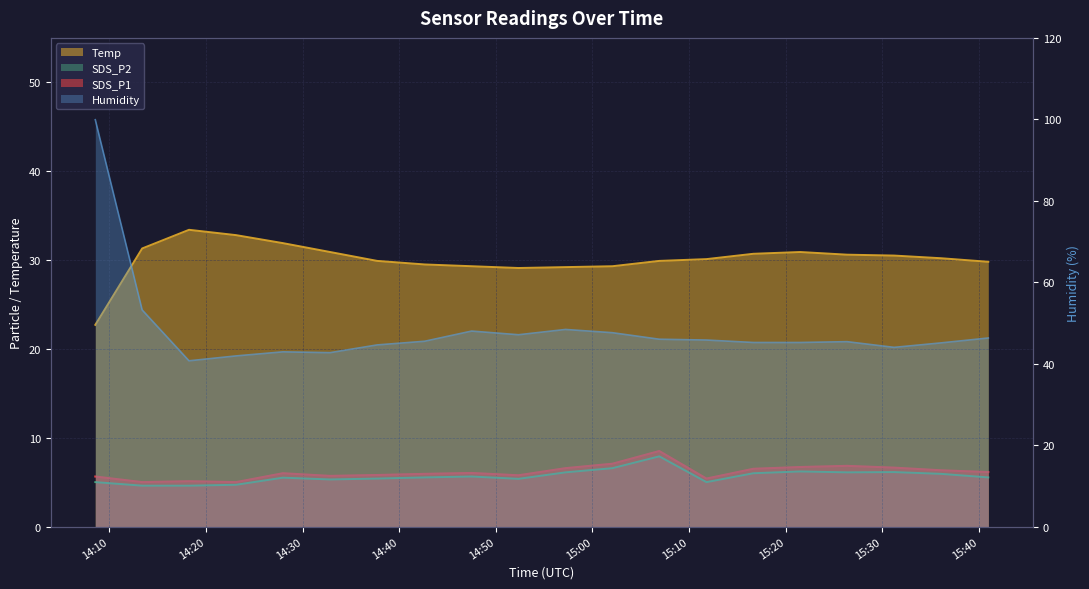

Is it true that Humidity equals 42.7 at 2021/06/26 14:32:51?

True